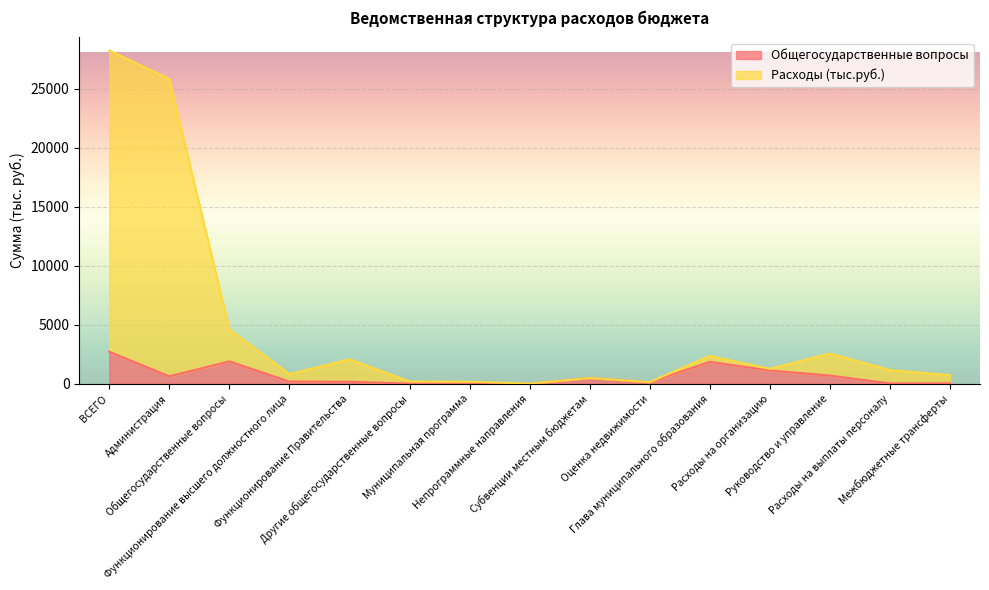

True or false: Общегосударственные вопросы and Расходы (тыс.руб.) intersect in this chart.

False